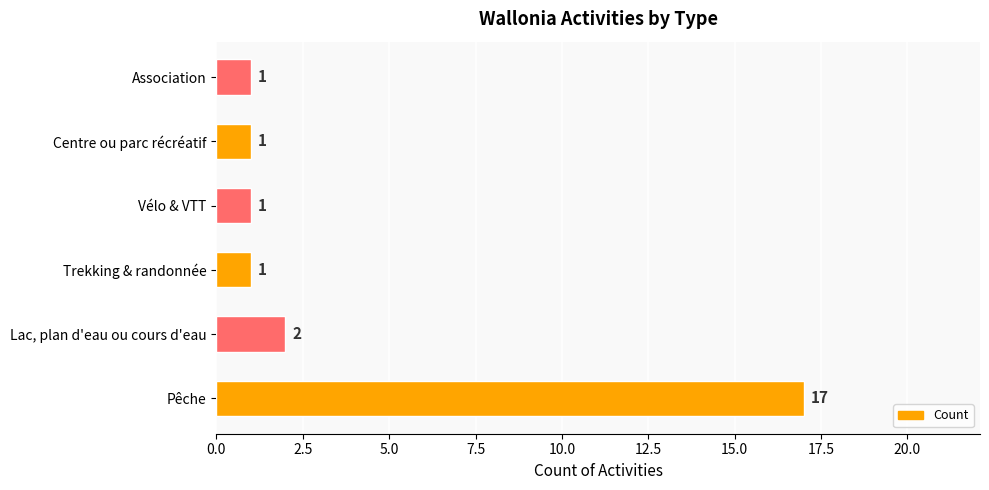

The value at Lac, plan d'eau ou cours d'eau is 1. True or false?

False